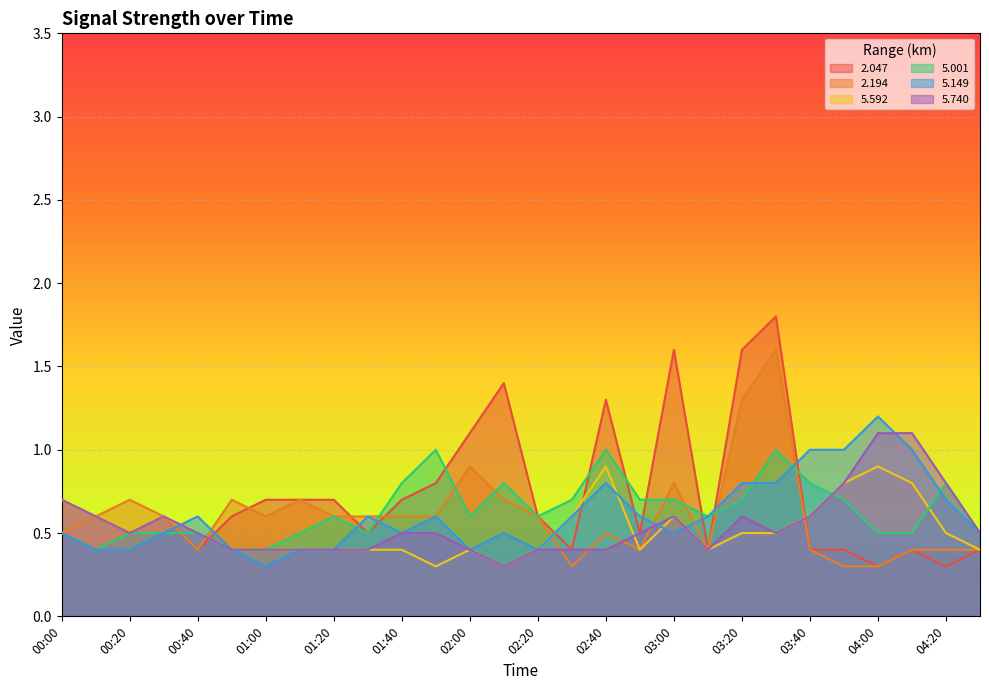

True or false: 5.149 has a value of 0.1 at 02:20.

False